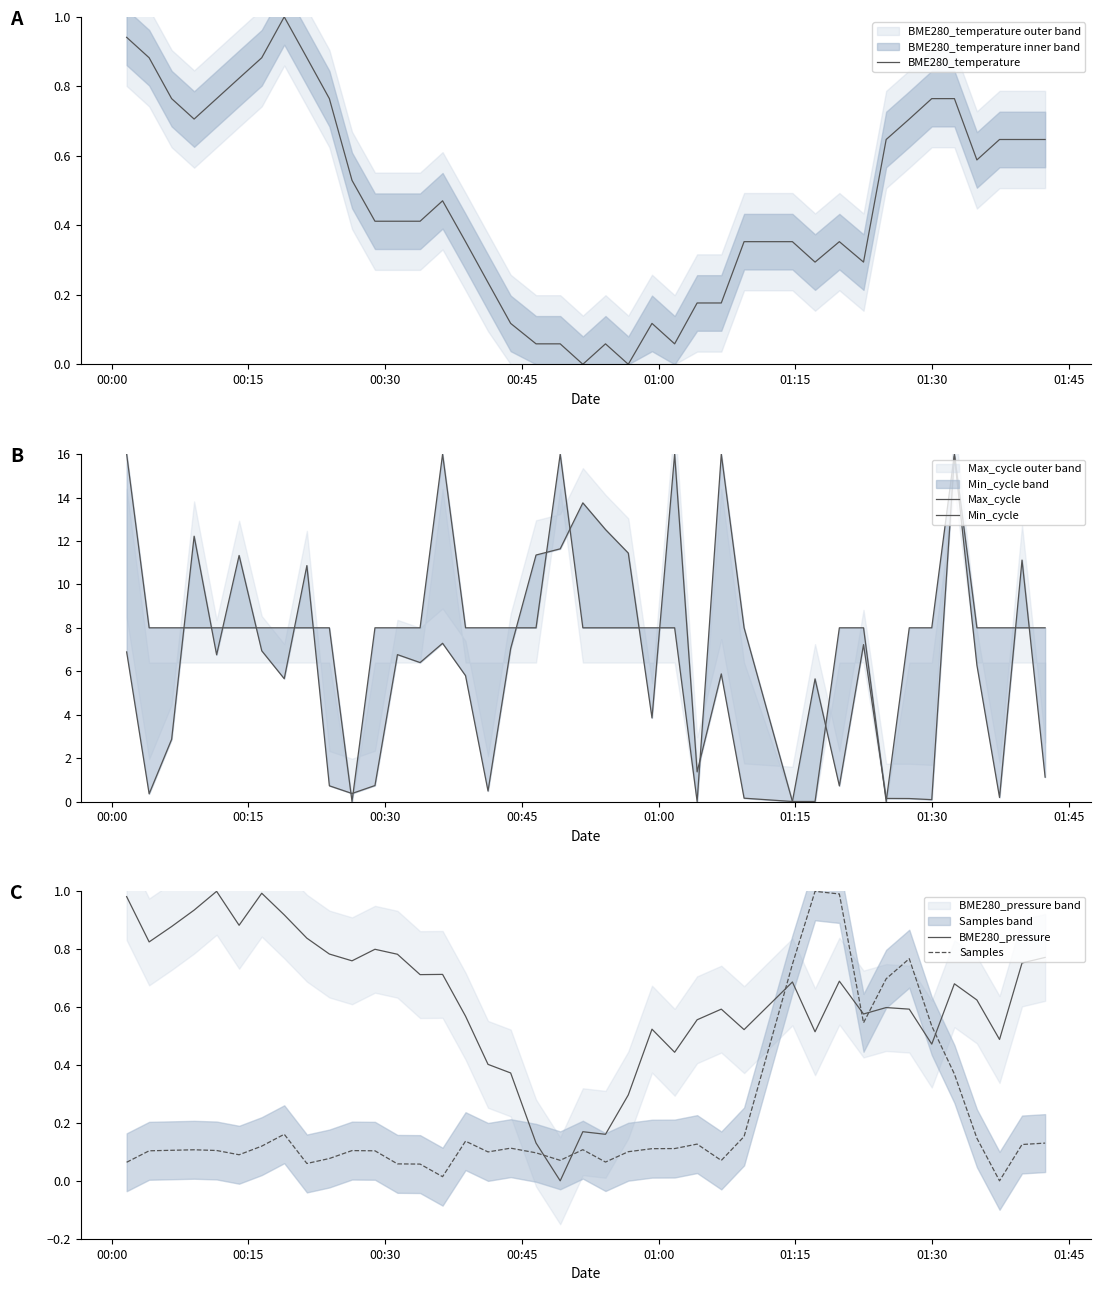

What is the difference between the maximum and minimum values in the Max_cycle series?

16.0